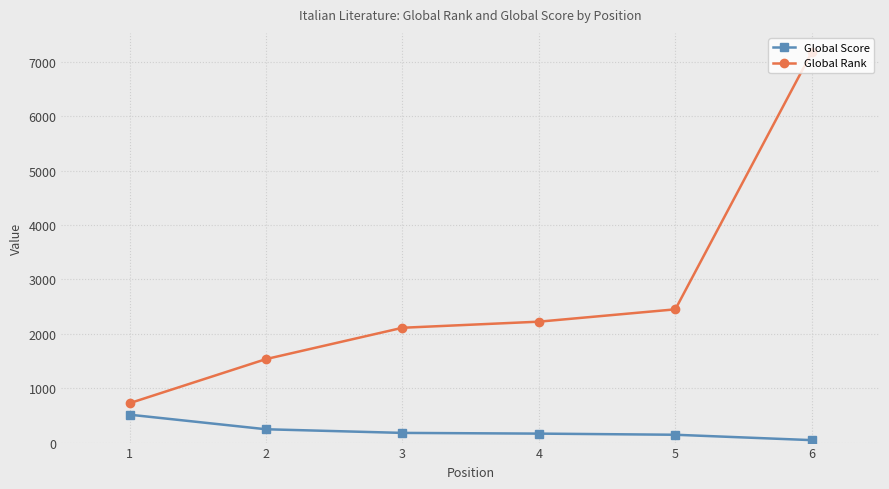

Which series has the largest range (max minus min)?

Global Rank